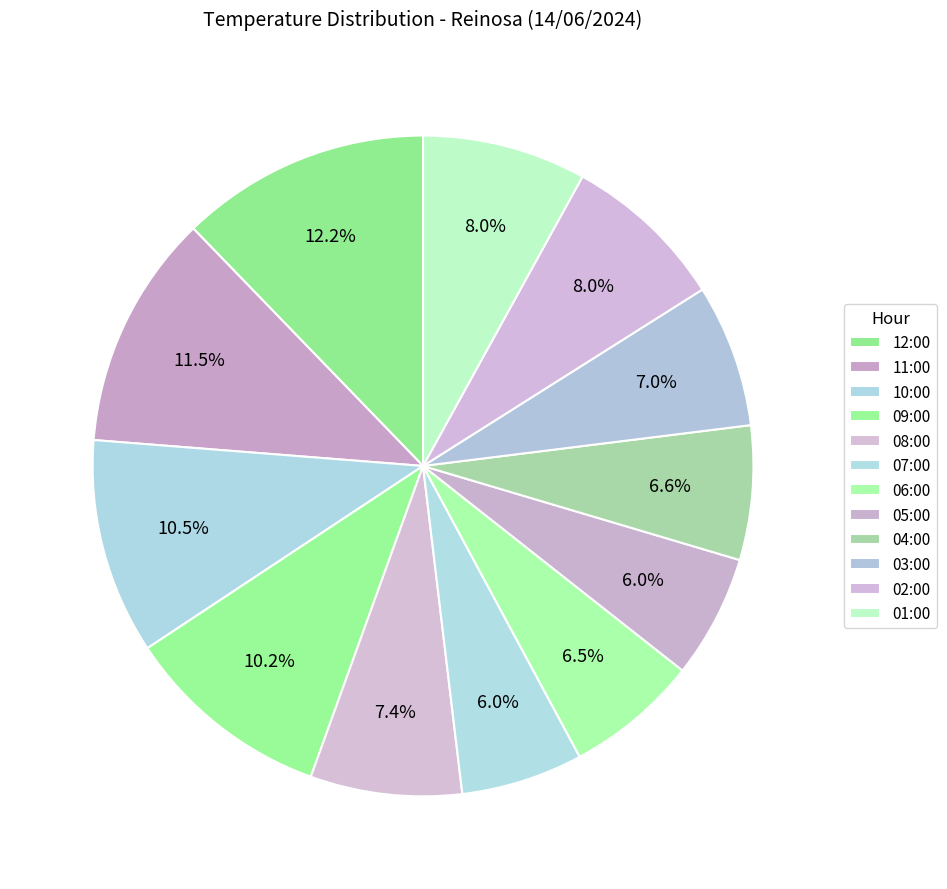

How many segments does this pie chart have?

12